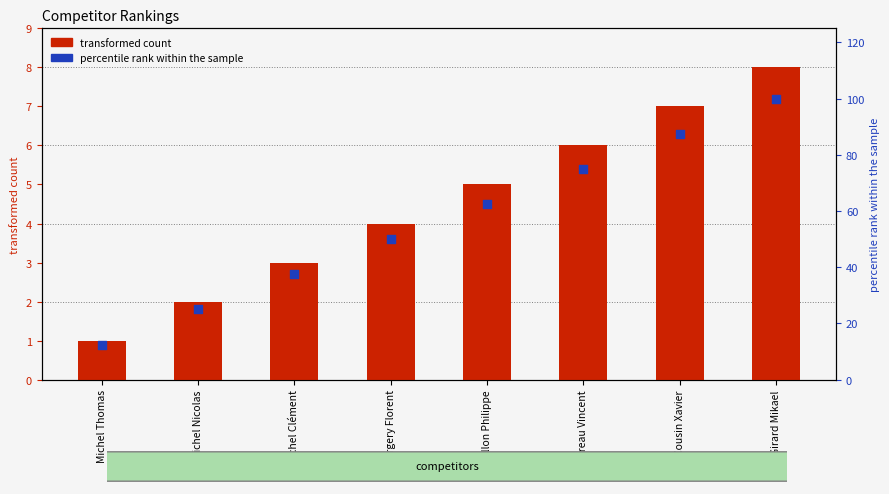

At how many categories does at least one series exceed 38?

5